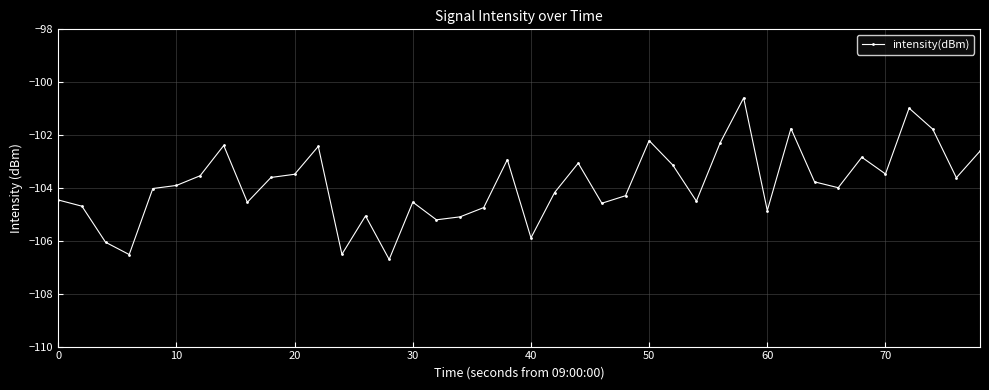

What is the difference between the maximum and minimum values?

6.1